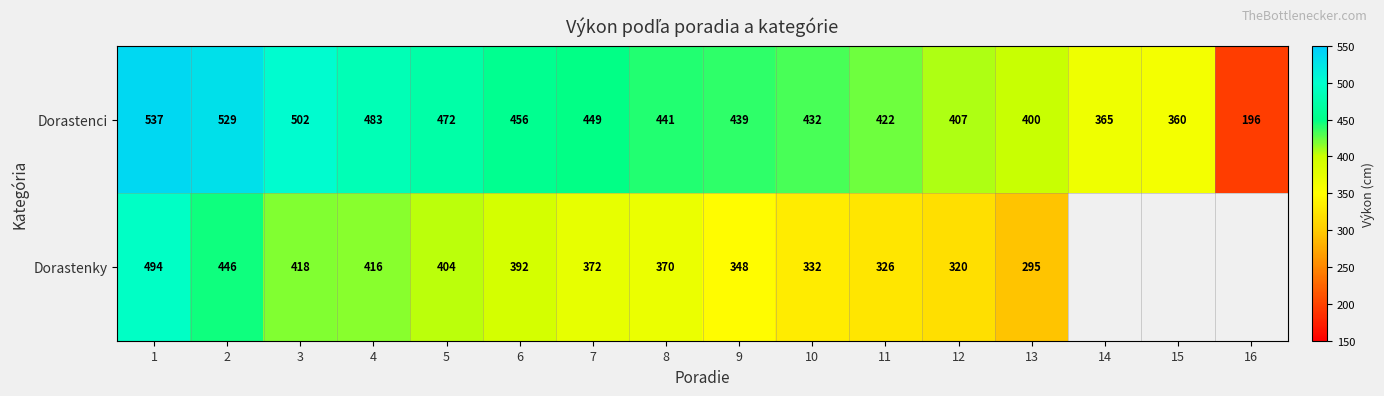

At which category is the sum across all series the highest?

1